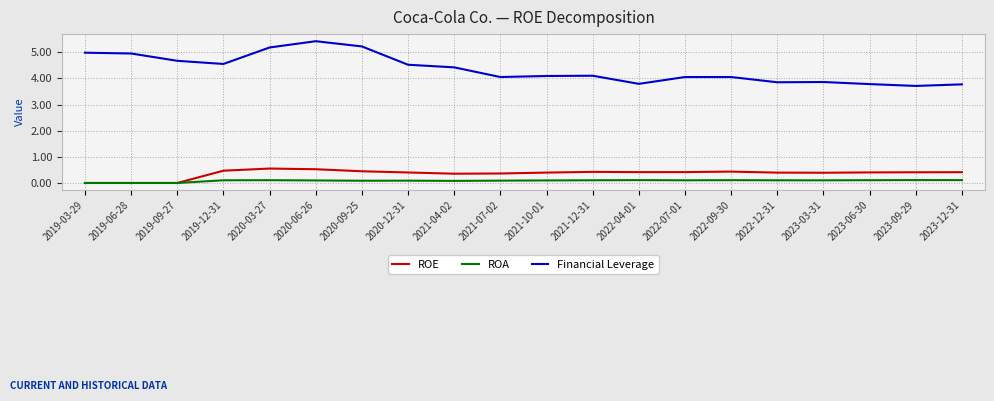

True or false: ROE and Financial Leverage cross at least once.

False